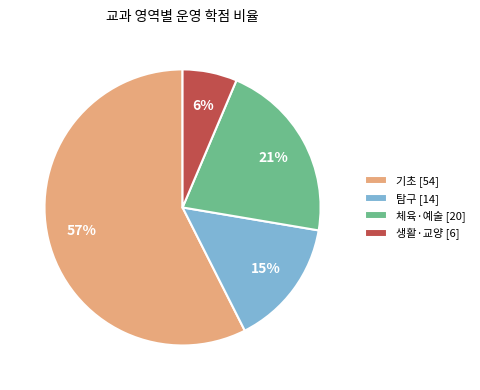

What percentage is the 체육·예술 [20] slice, to the nearest percent?

21%